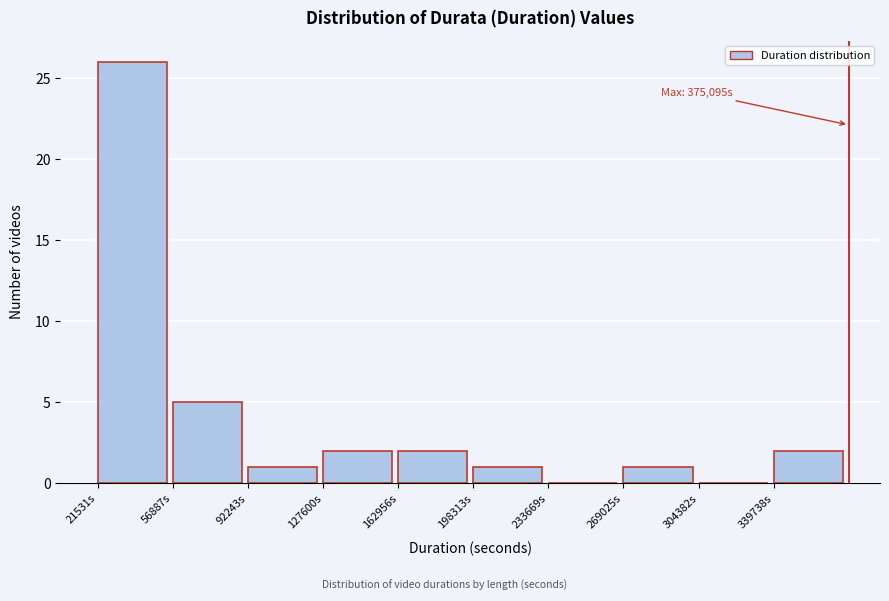

Which range on the x-axis has the tallest bar?

20000 to 55000